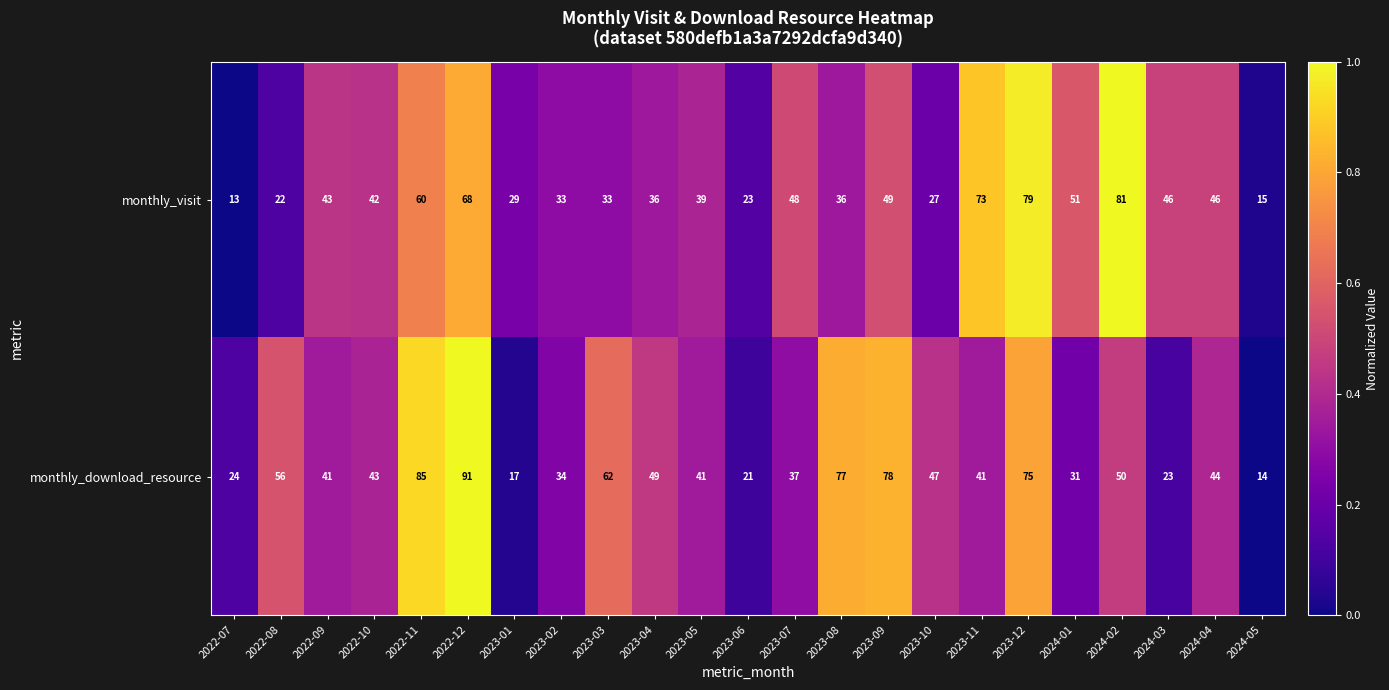

At 2022-10, list the series in order from largest to smallest.

monthly_download_resource, monthly_visit